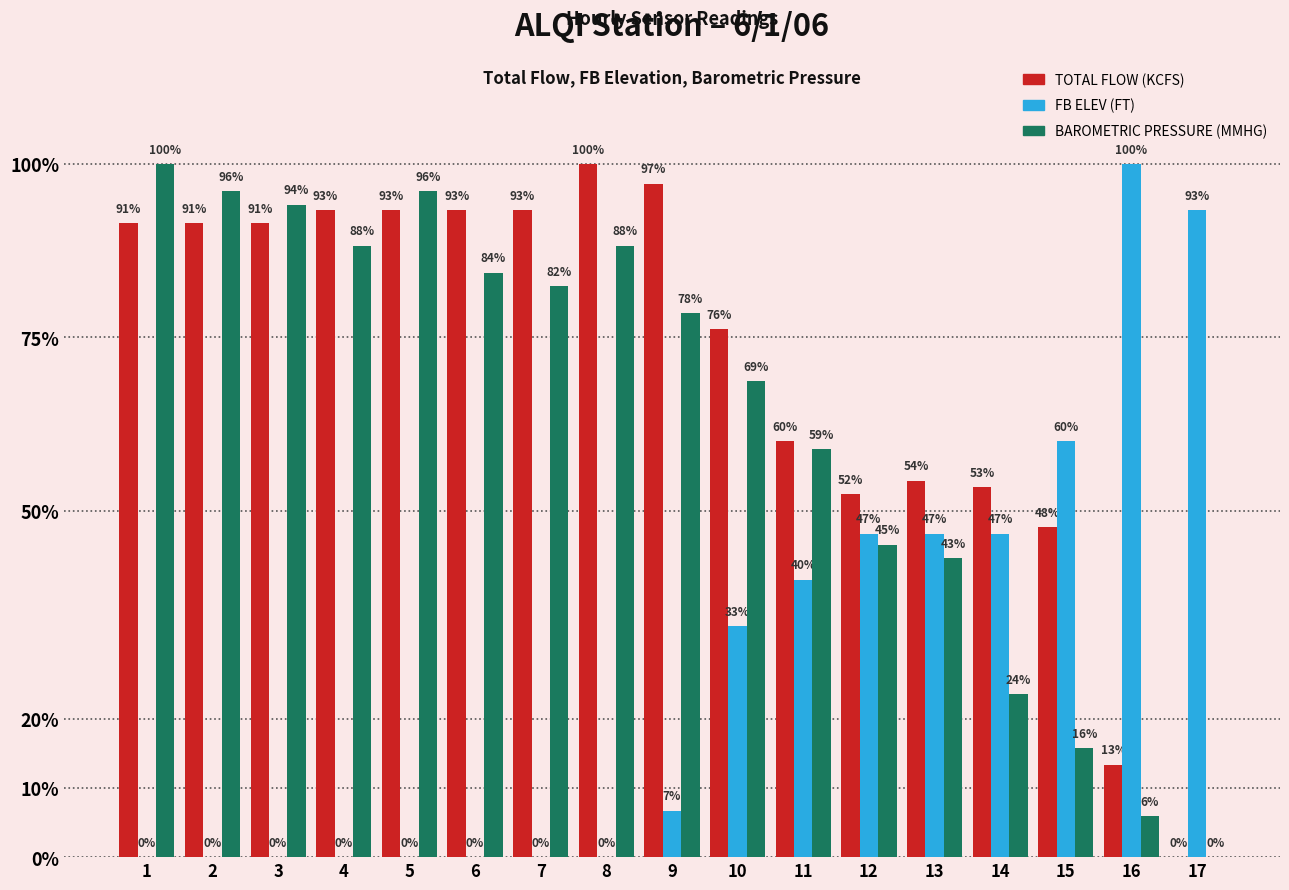

What is the difference between the TOTAL FLOW (KCFS) values at 14 and 8?

46.7